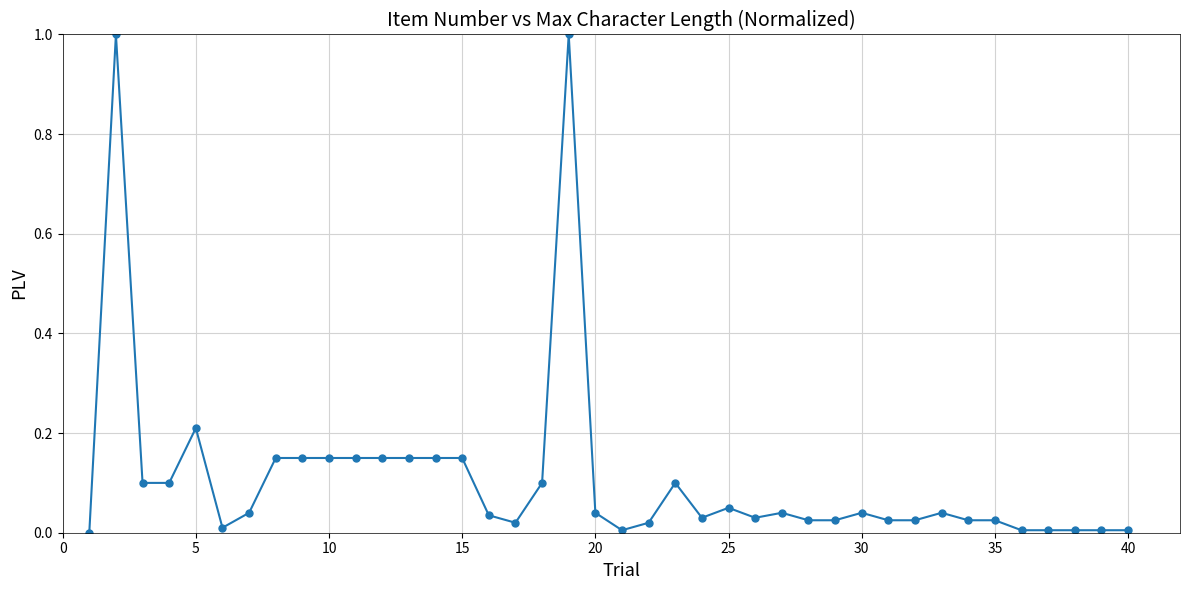

What is the greatest value displayed?

1.0